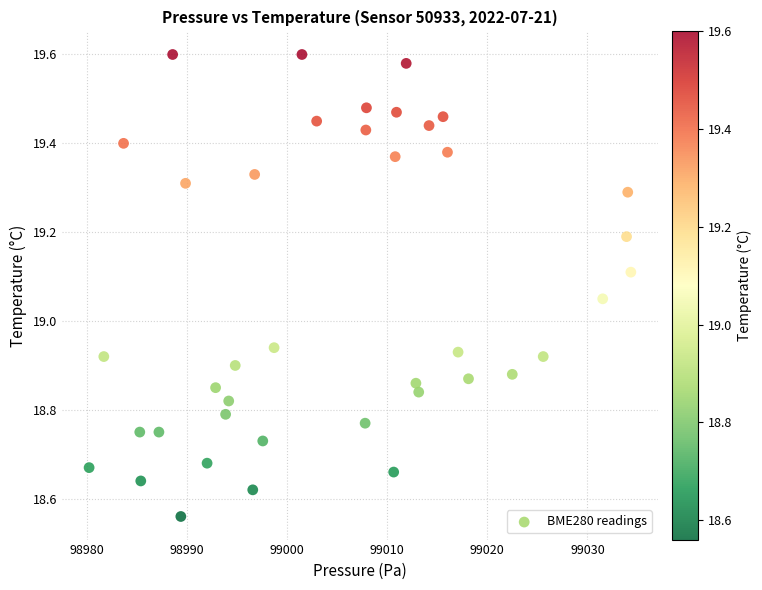

What is the range of X values (max minus min)?

54.1